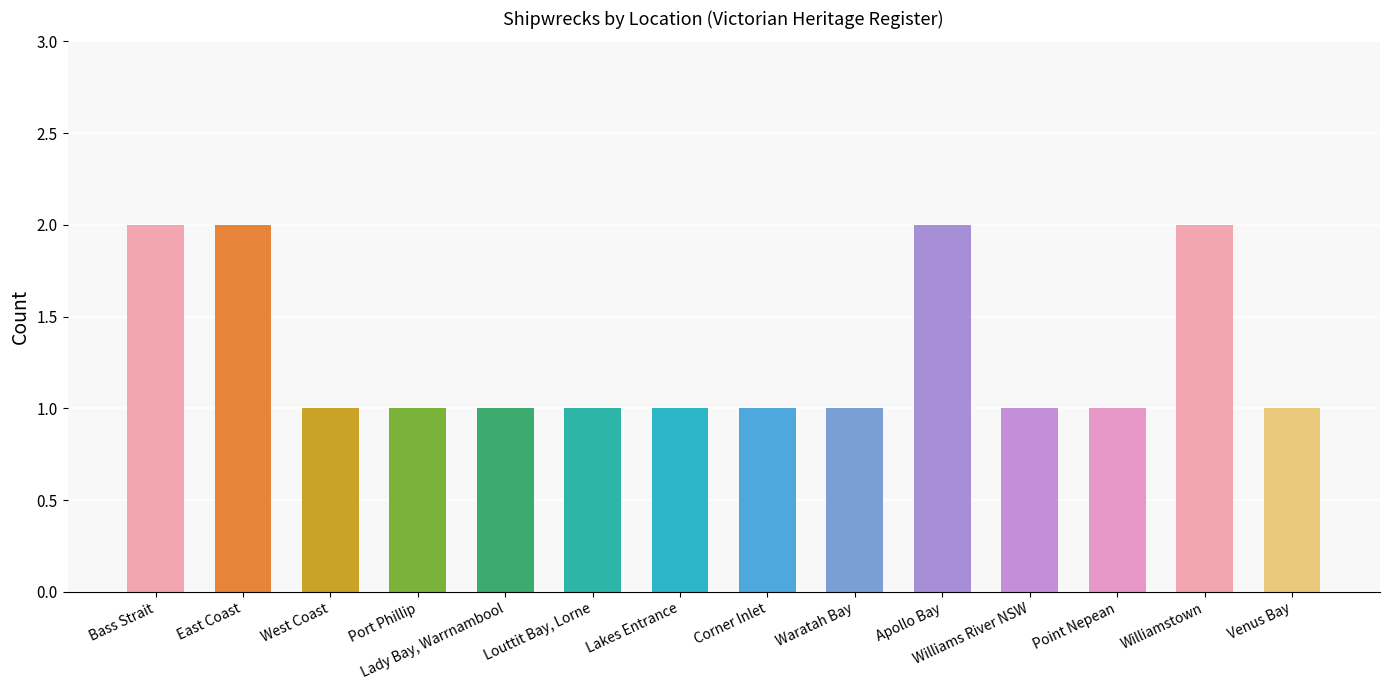

What is the difference between the maximum and minimum values?

1